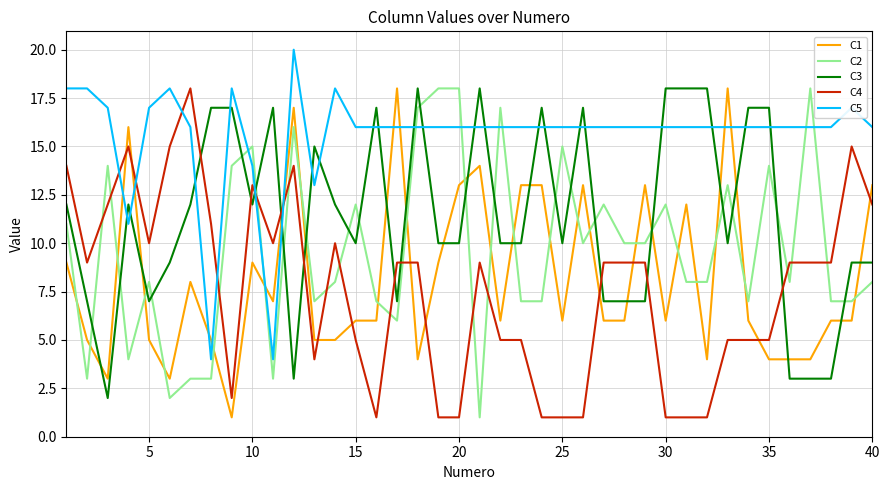

Which series has the largest total across all categories?

C5